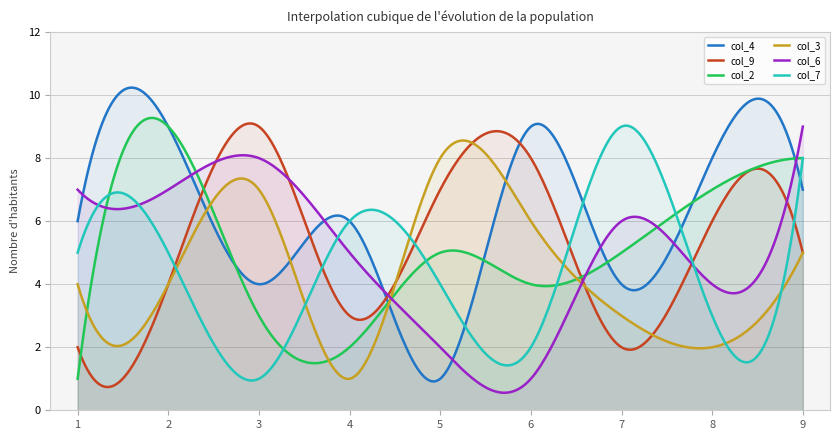

What value does the col_7 series have at 6?

2